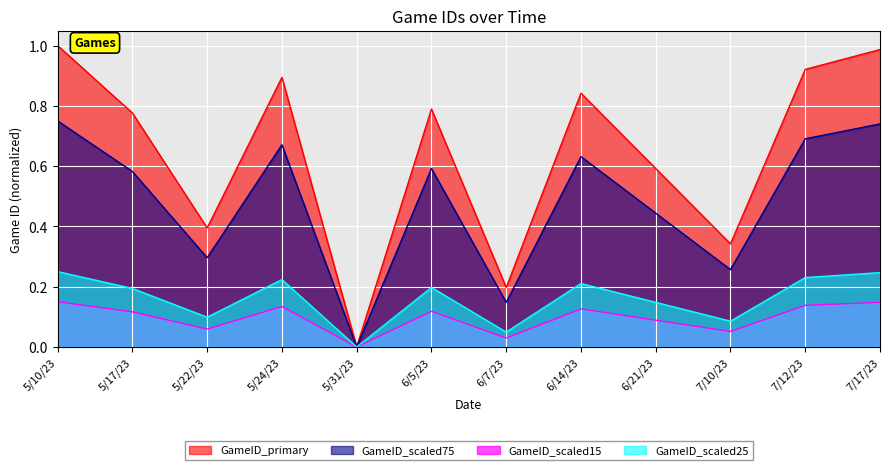

True or false: the data has more than 2 interior local peaks.

True